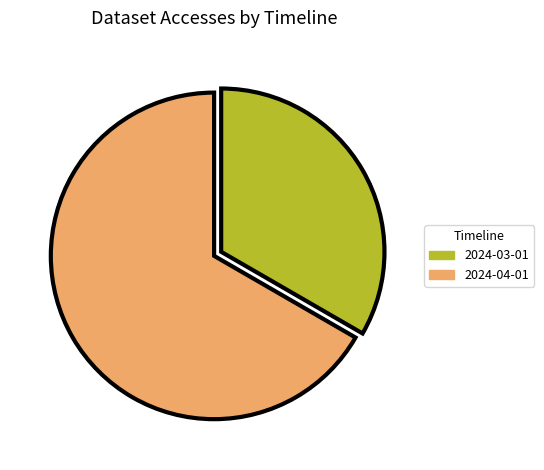

What is the largest slice in the pie chart?

2024-04-01